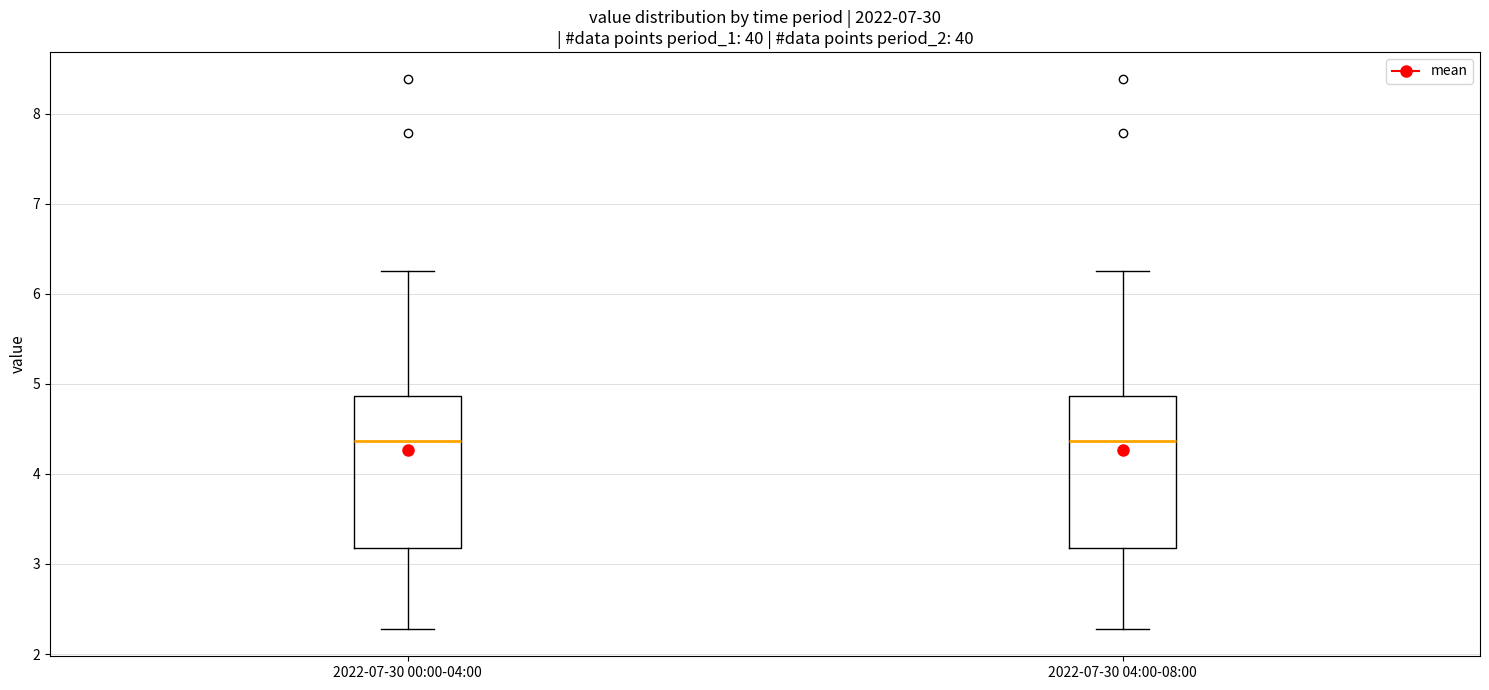

Reading left to right, transcribe this box plot: for each box, give where its median line is, the range the box spans, and where its two whiskers end, as read against the y-axis. The values are not printed on the chart, so give them approximately, as read against the axis.

2022-07-30 00:00-04:00: median 4.4, box 3.2 to 4.9, whiskers 2.3 to 6.3
2022-07-30 04:00-08:00: median 4.4, box 3.2 to 4.9, whiskers 2.3 to 6.3